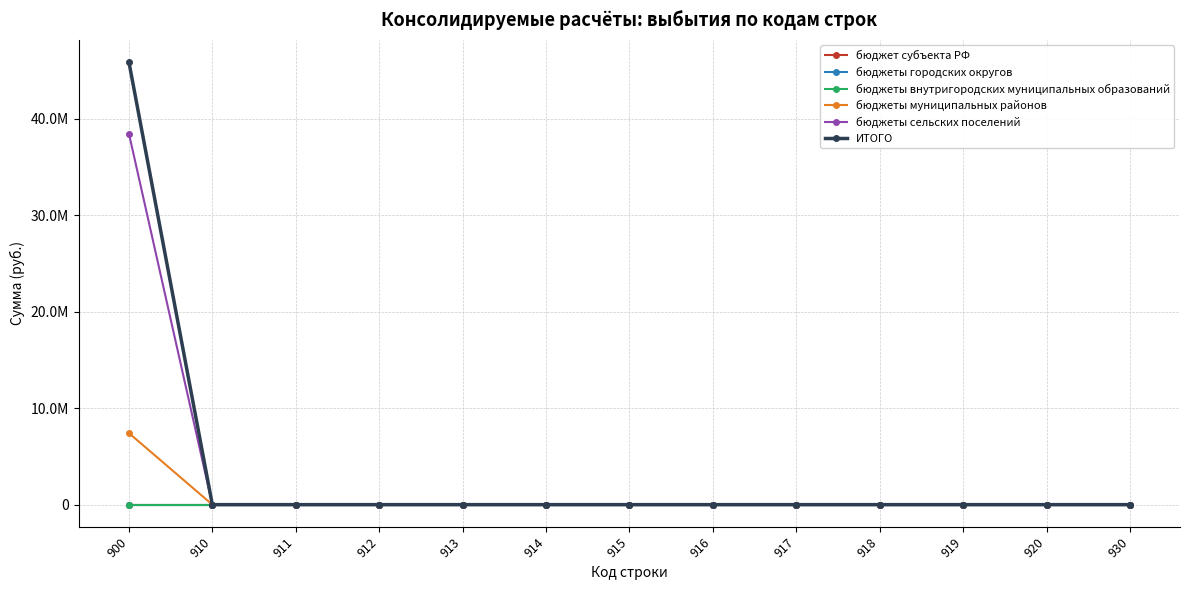

Reading right to left, what are all the values shown in this chart?

бюджет субъекта РФ: 0.0	0.0	0.0	0.0	0.0	0.0	0.0	0.0	0.0	0.0	0.0	0.0	0.0
бюджеты городских округов: 0.0	0.0	0.0	0.0	0.0	0.0	0.0	0.0	0.0	0.0	0.0	0.0	0.0
бюджеты внутригородских муниципальных образований: 0.0	0.0	0.0	0.0	0.0	0.0	0.0	0.0	0.0	0.0	0.0	0.0	0.0
бюджеты муниципальных районов: 0.0	0.0	0.0	0.0	0.0	0.0	0.0	0.0	0.0	0.0	0.0	0.0	7416053.0
бюджеты сельских поселений: 0.0	0.0	0.0	0.0	0.0	0.0	0.0	0.0	0.0	0.0	0.0	0.0	38462845.0
ИТОГО: 0.0	0.0	0.0	0.0	0.0	0.0	0.0	0.0	0.0	0.0	0.0	0.0	45878898.0